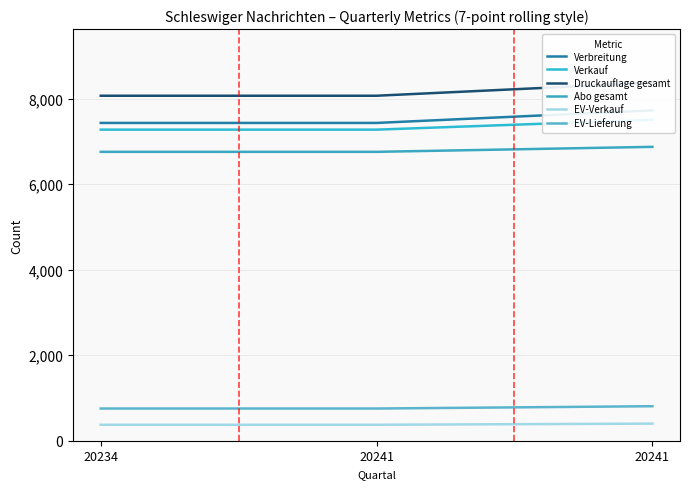

What is the average value of the Abo gesamt series?

6794